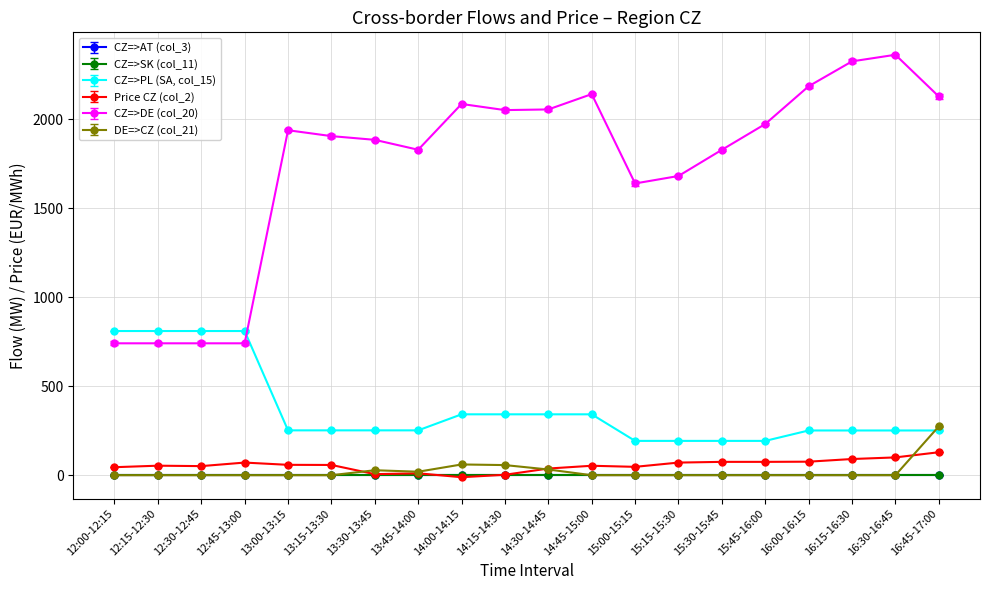

True or false: CZ=>PL (SA, col_15) and Price CZ (col_2) cross at least once.

False